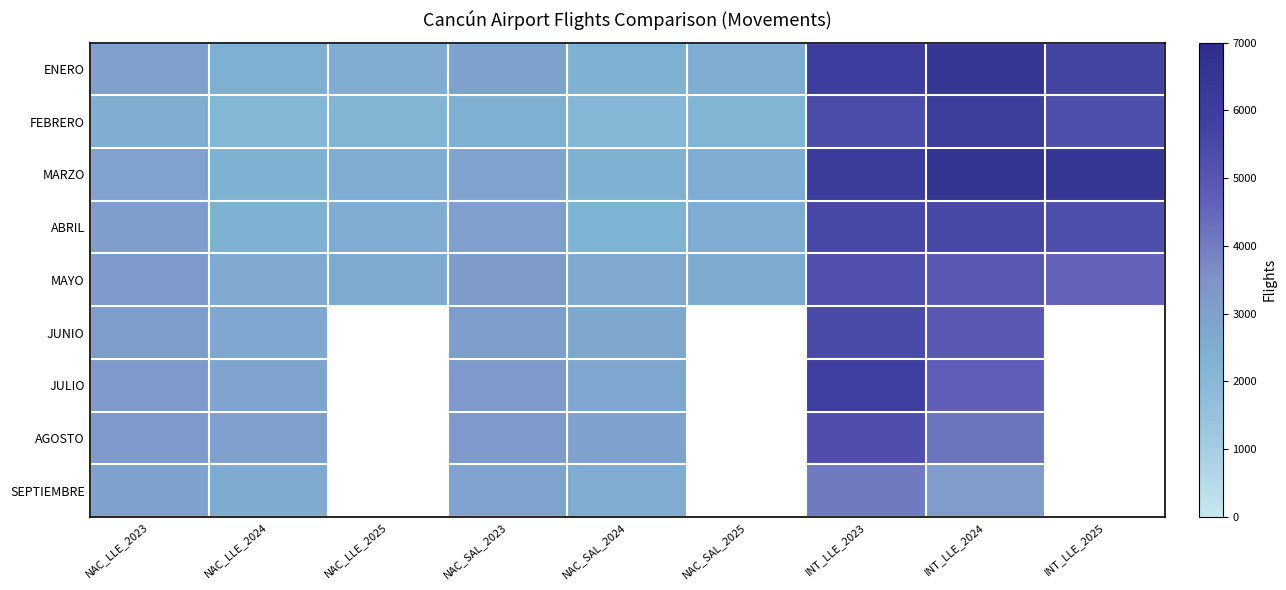

Between NAC_LLE_2024 and INT_LLE_2025, which series saw the biggest shift?

MARZO